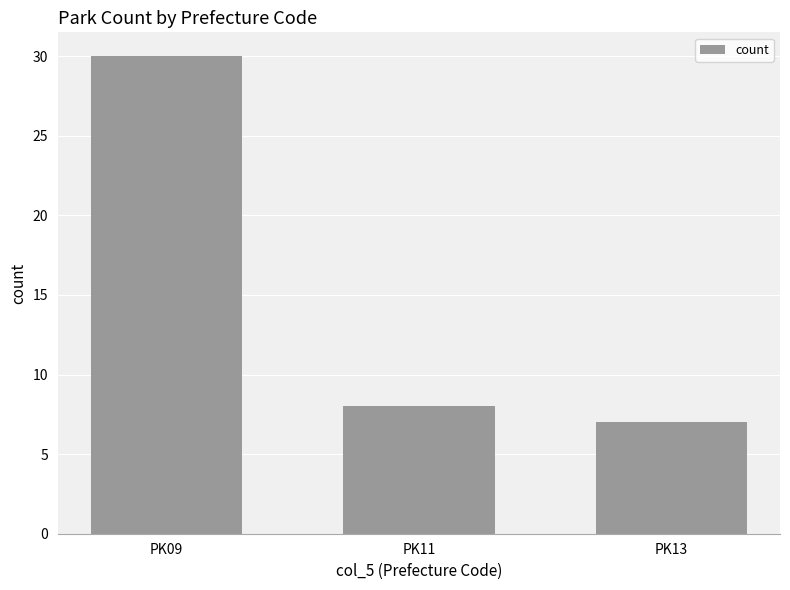

What is the value of the 1st bar from the left?

30